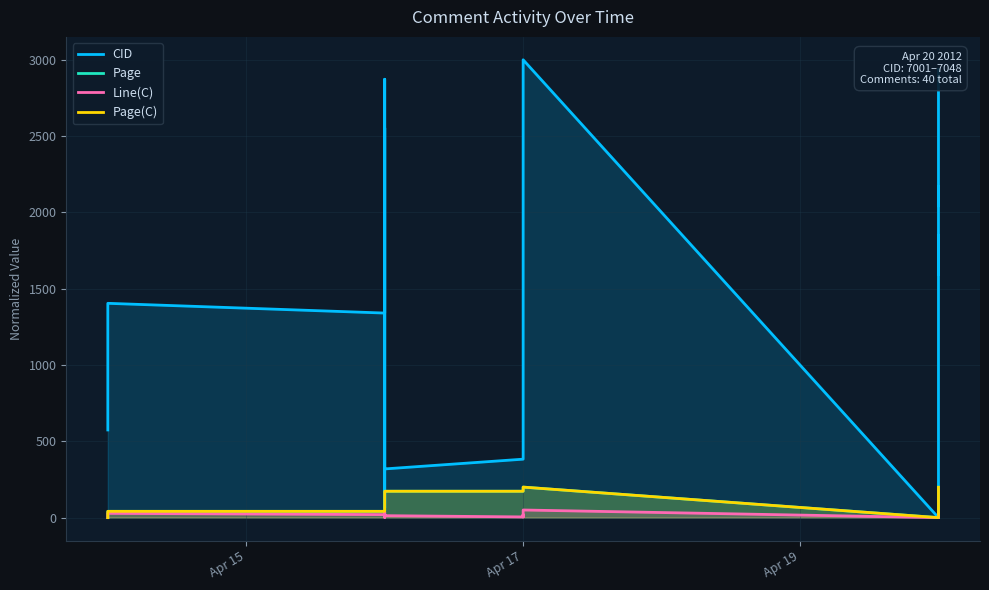

Which series has the widest spread of values?

CID